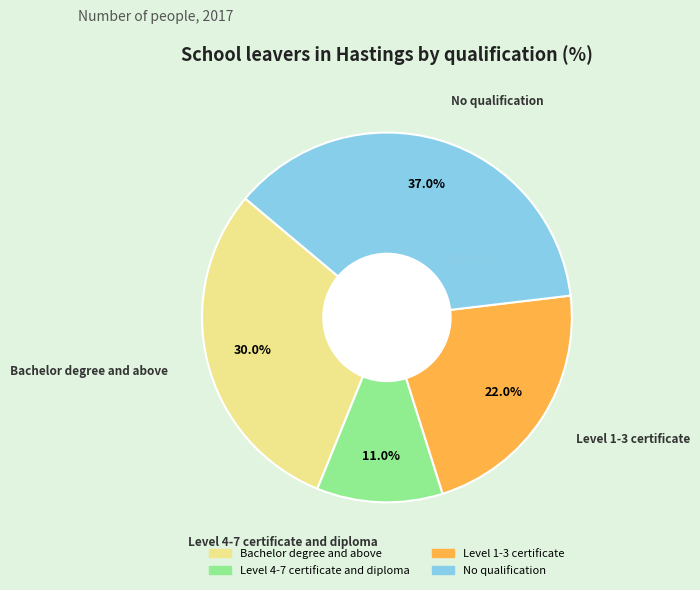

Rank the categories by value from lowest to highest.

Level 4-7 certificate and diploma, Level 1-3 certificate, Bachelor degree and above, No qualification